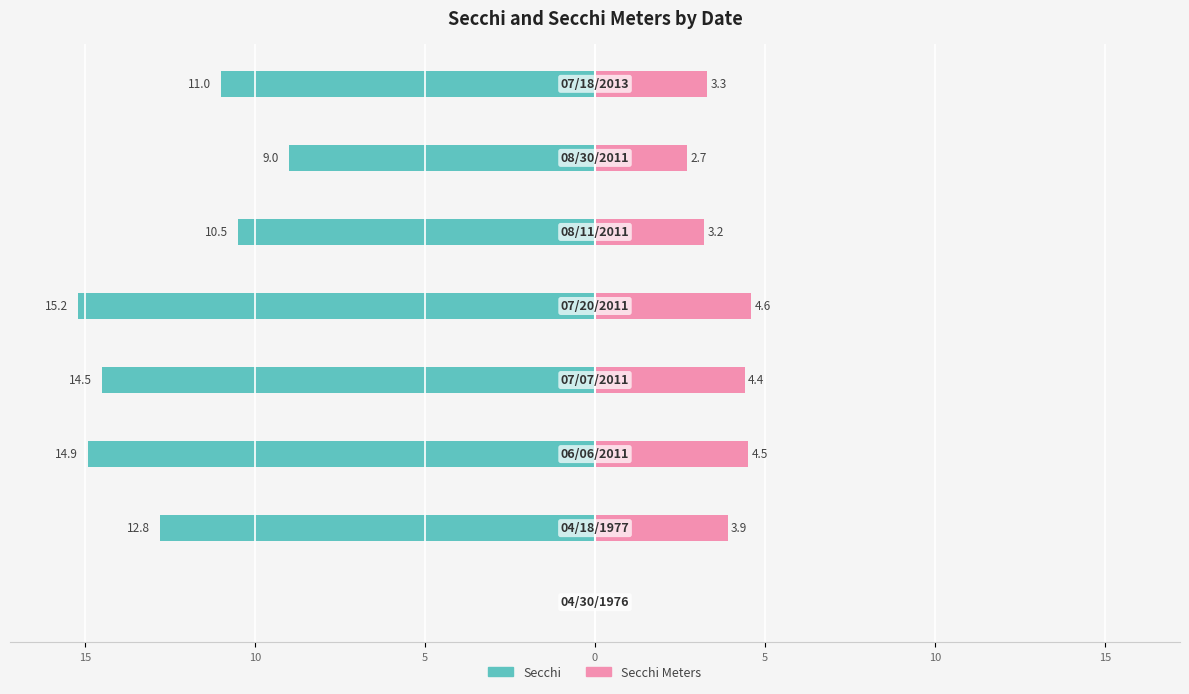

What is the highest value of the Secchi Meters series?

4.6